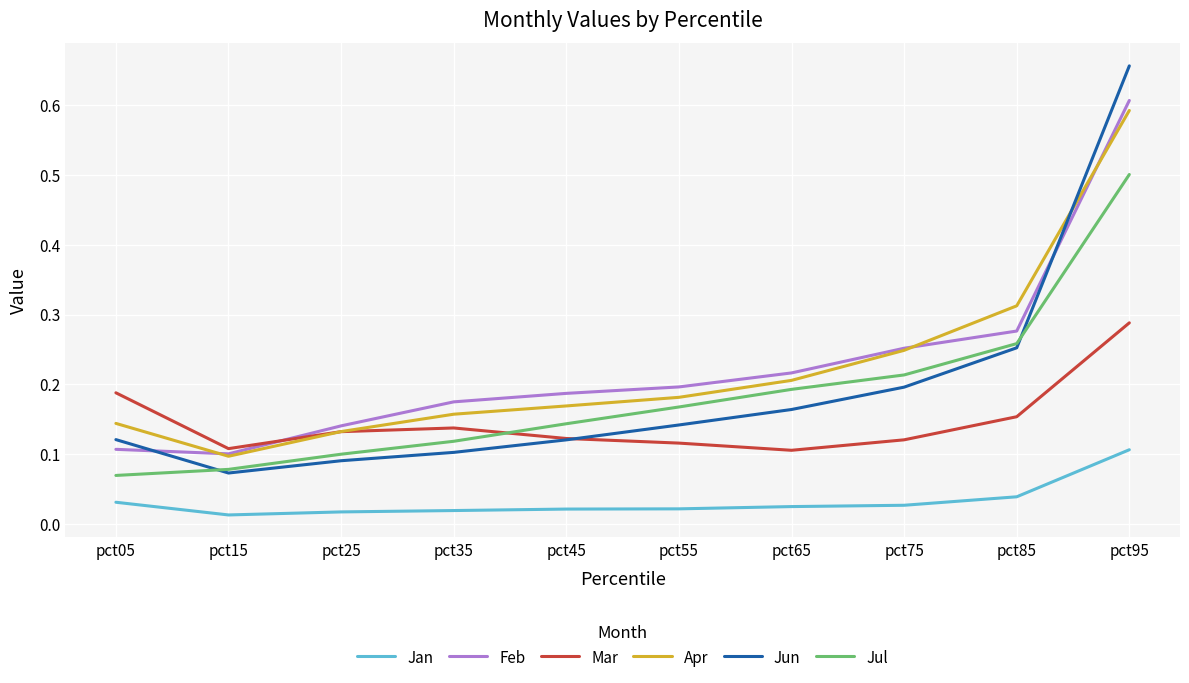

How many lines are shown in the chart?

6